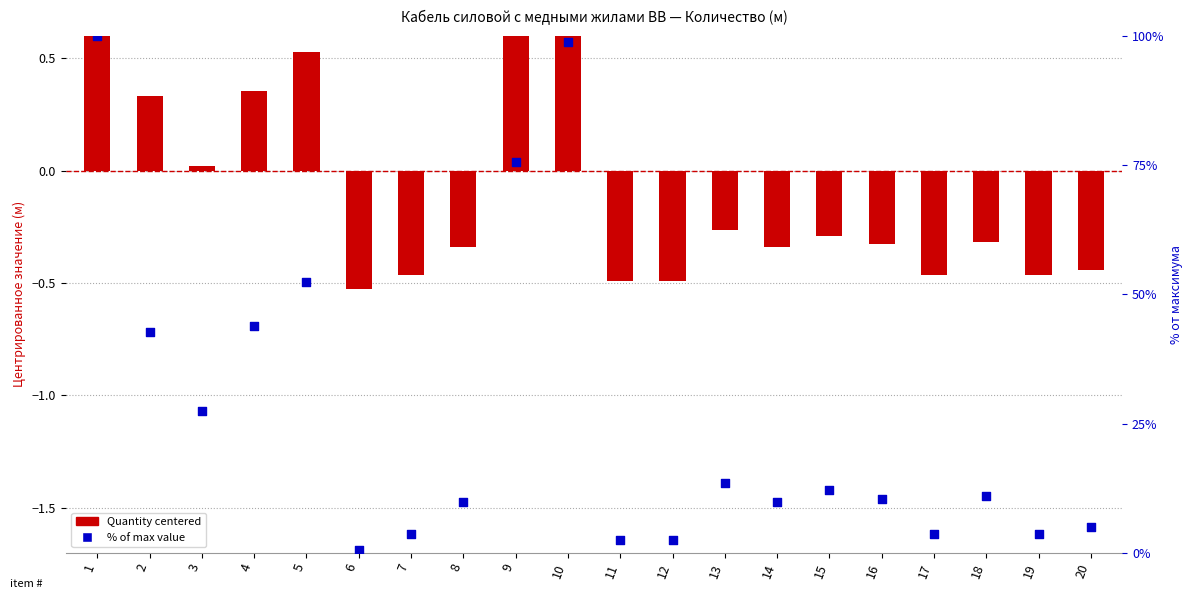

Which series has the widest spread of Y values?

% of max value